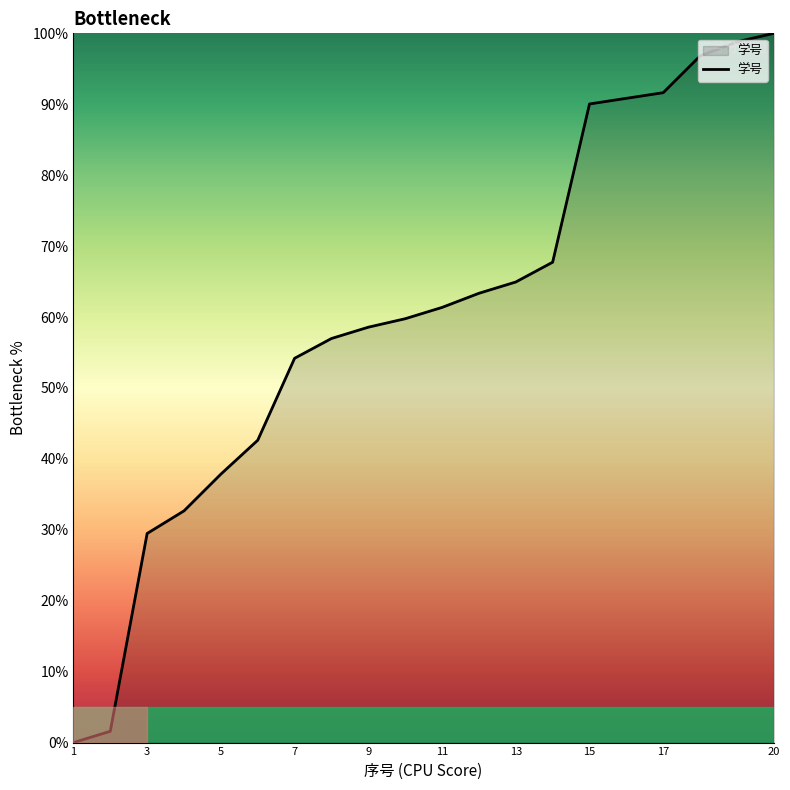

What is the difference between the maximum and second lowest values?

98.4